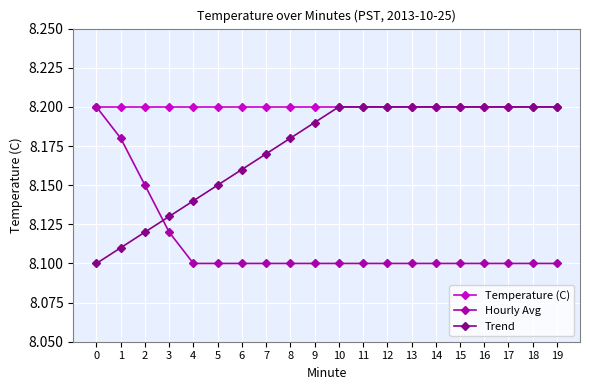

Between 3 and 11, which series saw the biggest shift?

Trend